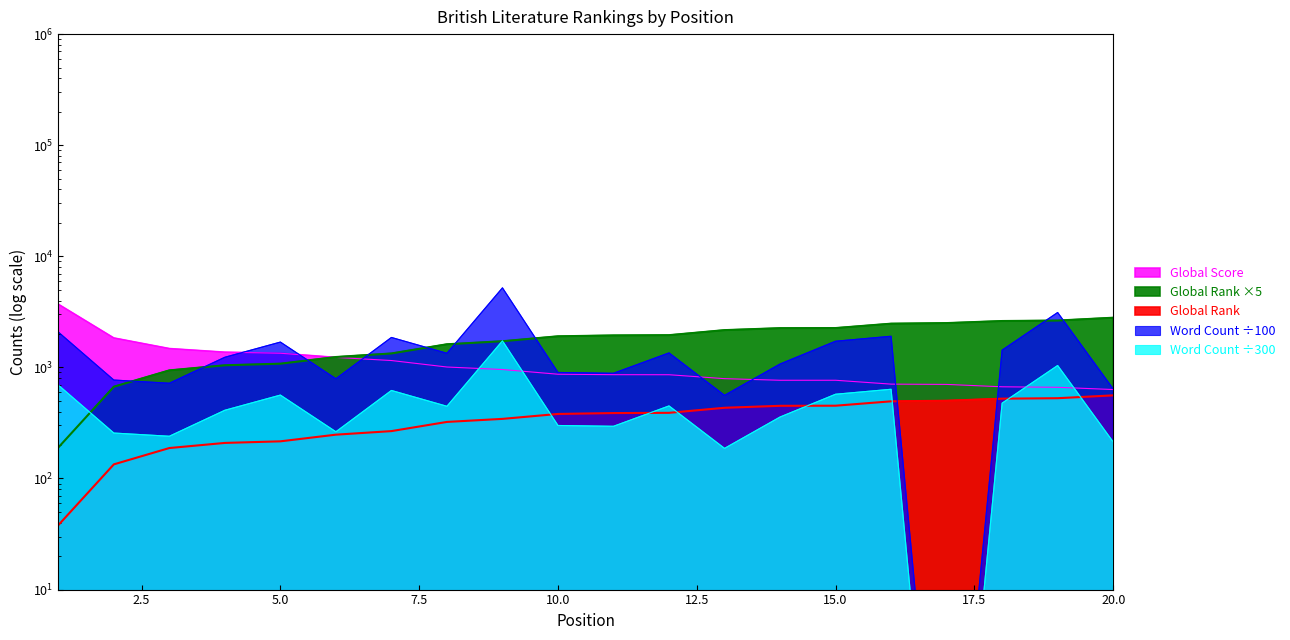

Between which two adjacent categories do Global Rank and Word Count first intersect?

1 and 2